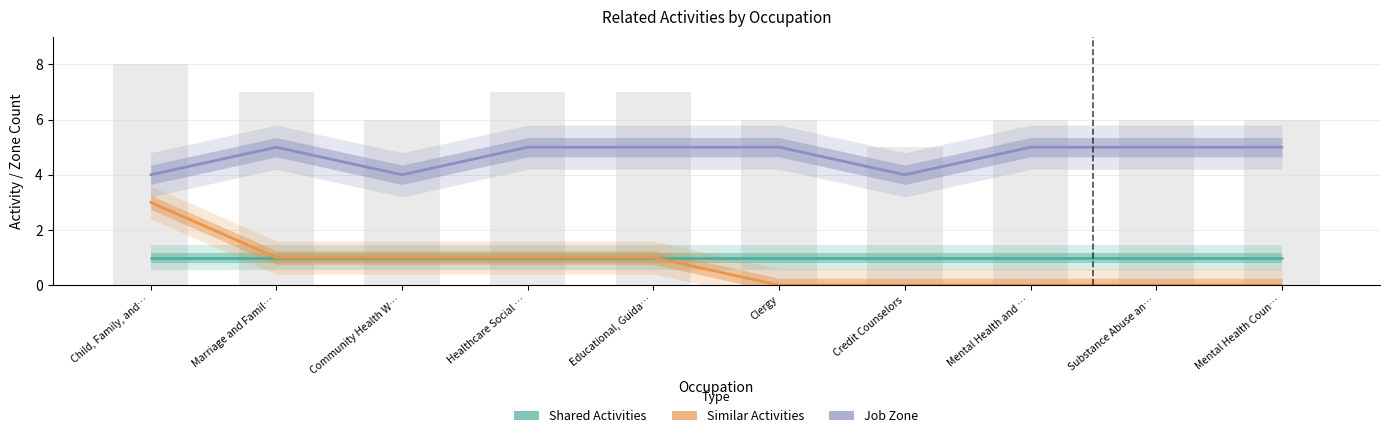

Reading right to left, list all the values displayed in this chart.

Shared Activities: 1	1	1	1	1	1	1	1	1	1
Similar Activities: 0	0	0	0	0	1	1	1	1	3
Job Zone: 5	5	5	4	5	5	5	4	5	4